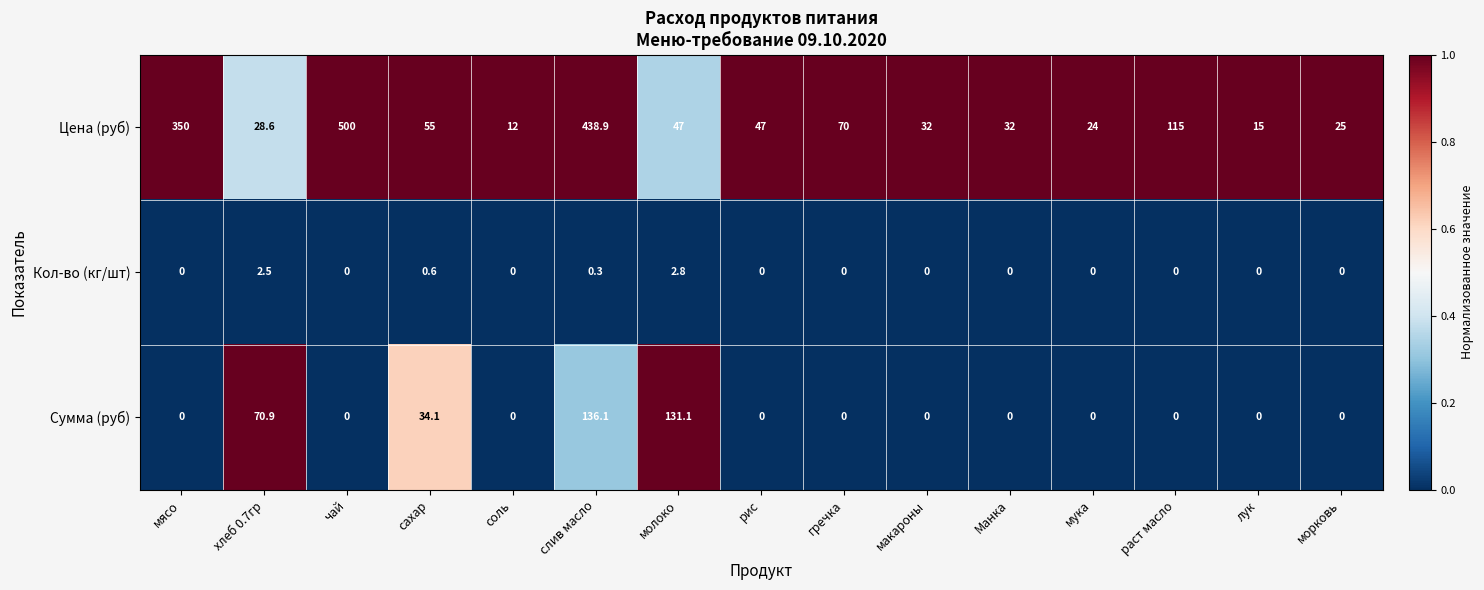

The value of Кол-во (кг/шт) at лук is 1.8. True or false?

False